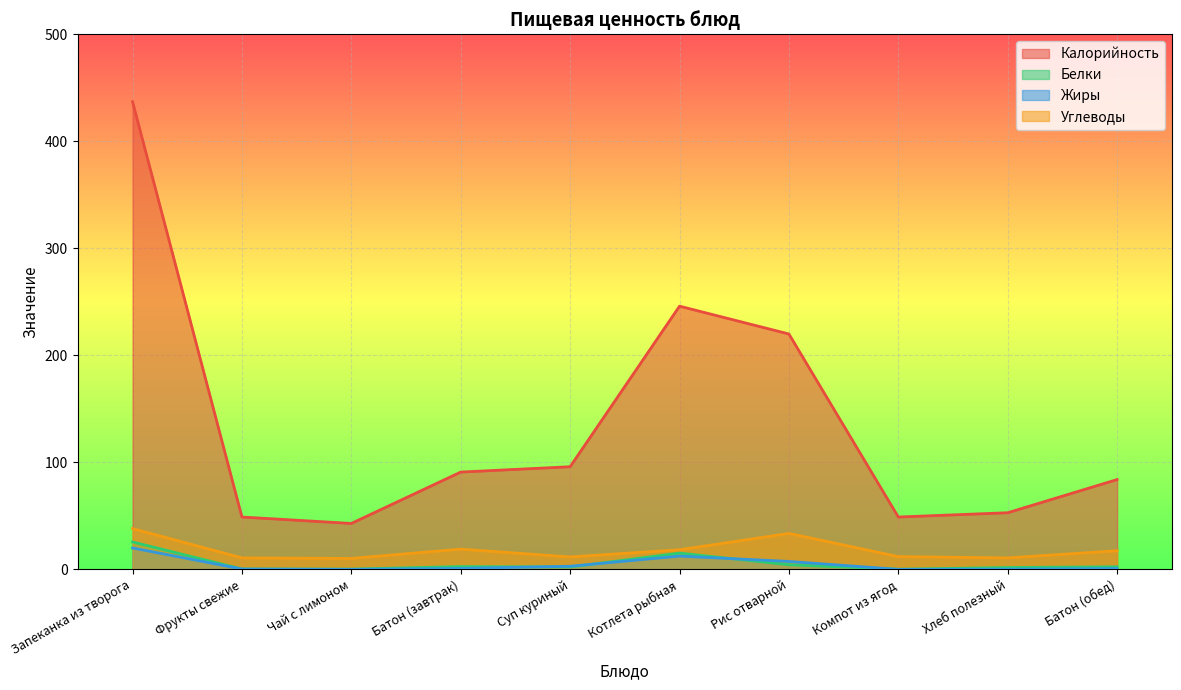

At which category is the sum across all series the highest?

Запеканка из творога